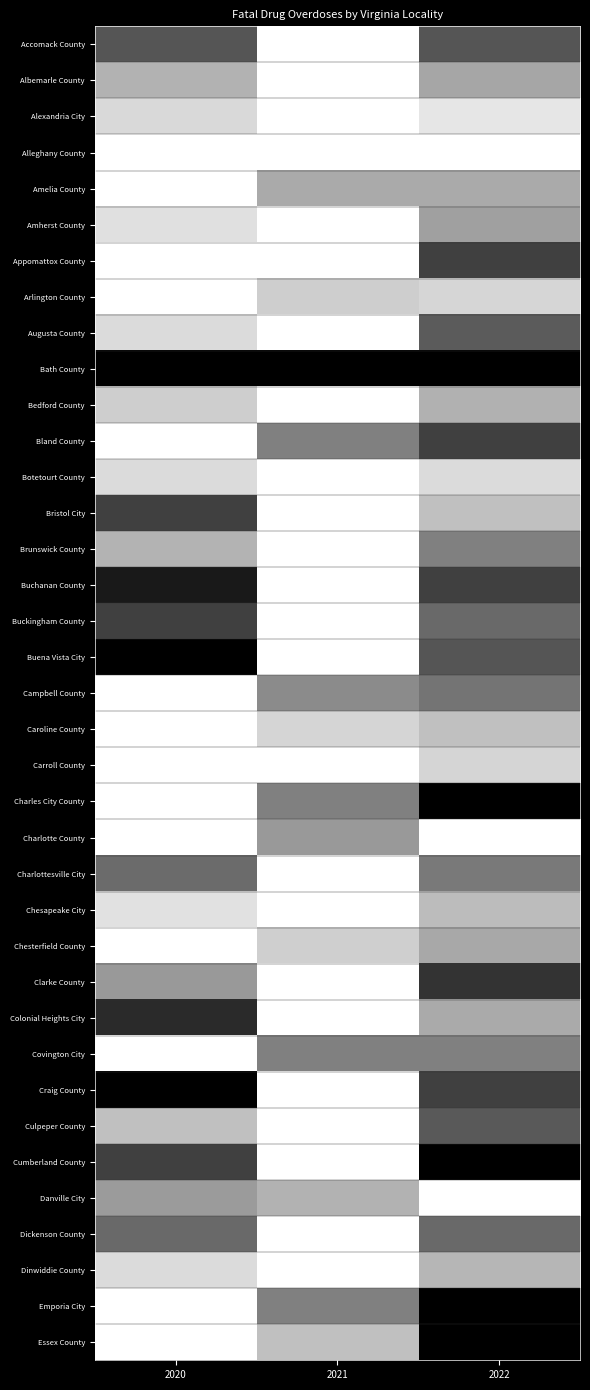

Between 2021 and 2022, which series saw the biggest shift?

Cumberland County